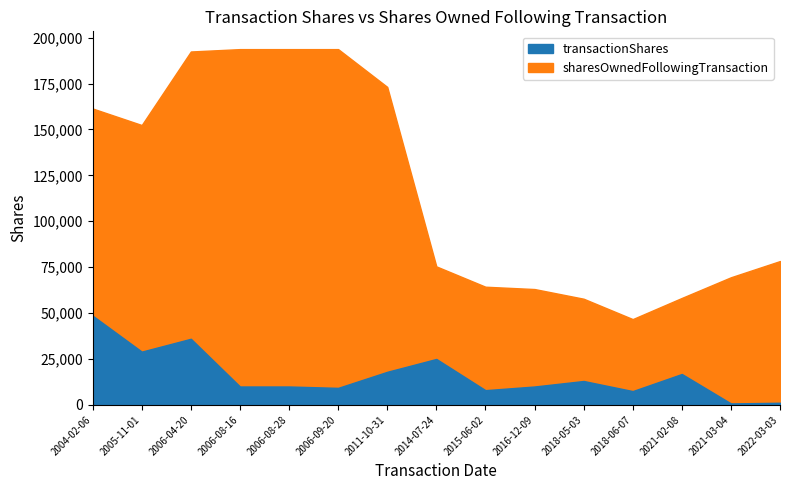

What value does the transactionShares series have at 2006-04-20?

36000